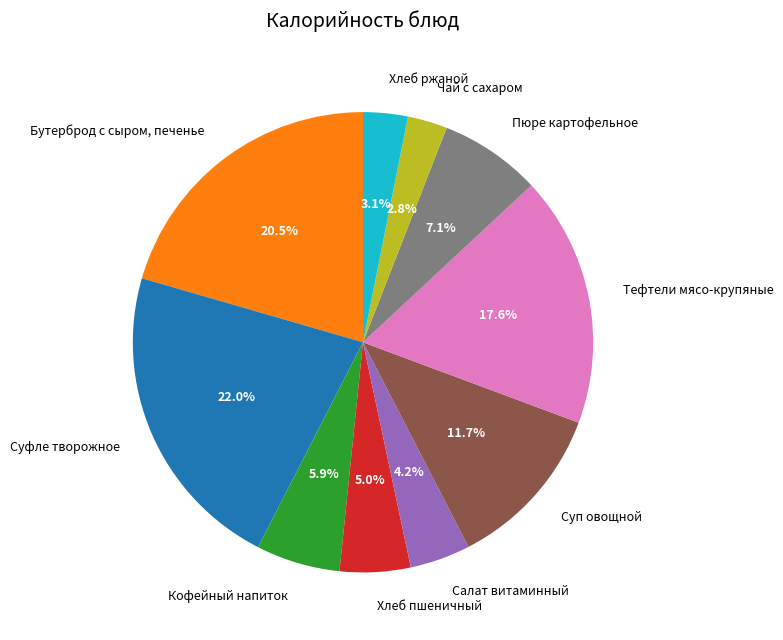

Which slice is the largest?

Суфле творожное